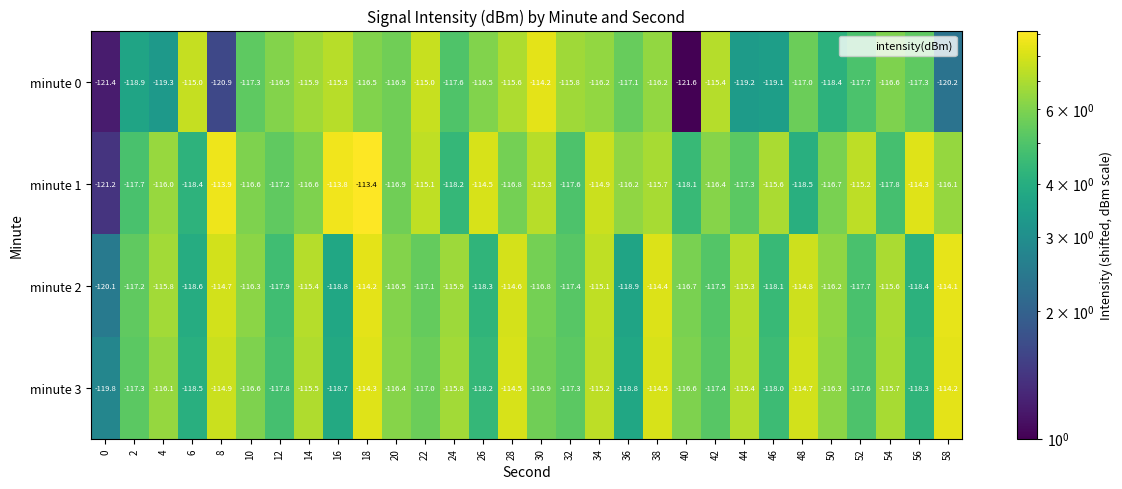

Rank the series at 22 from highest to lowest value.

minute 0, minute 1, minute 3, minute 2